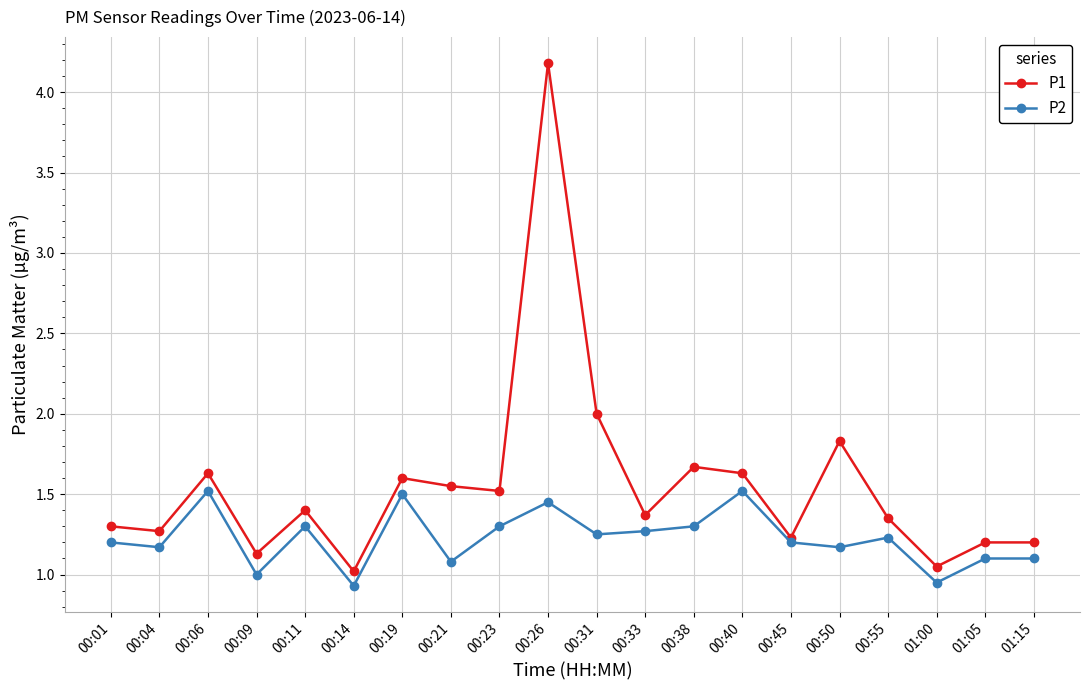

True or false: P1 and P2 cross at least once.

False